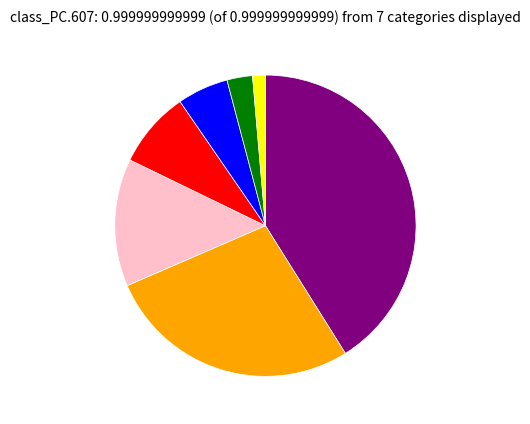

Is there a majority slice in this chart?

No